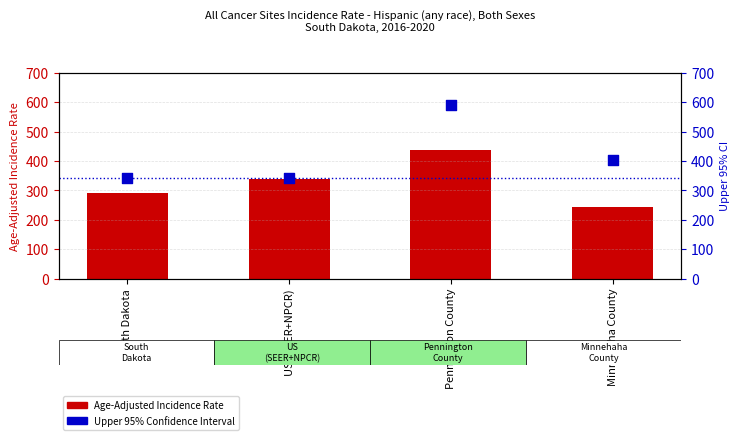

At which category is the sum across all series the highest?

Pennington County